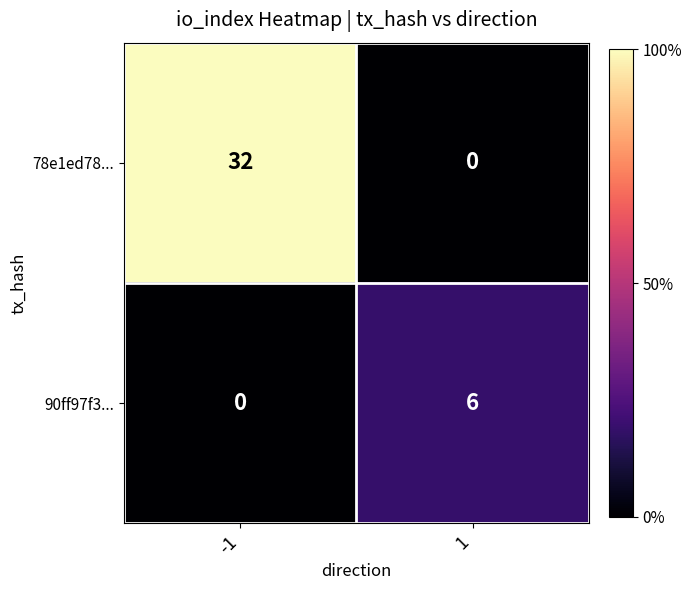

What is the highest value of the 90ff97f3... series?

6